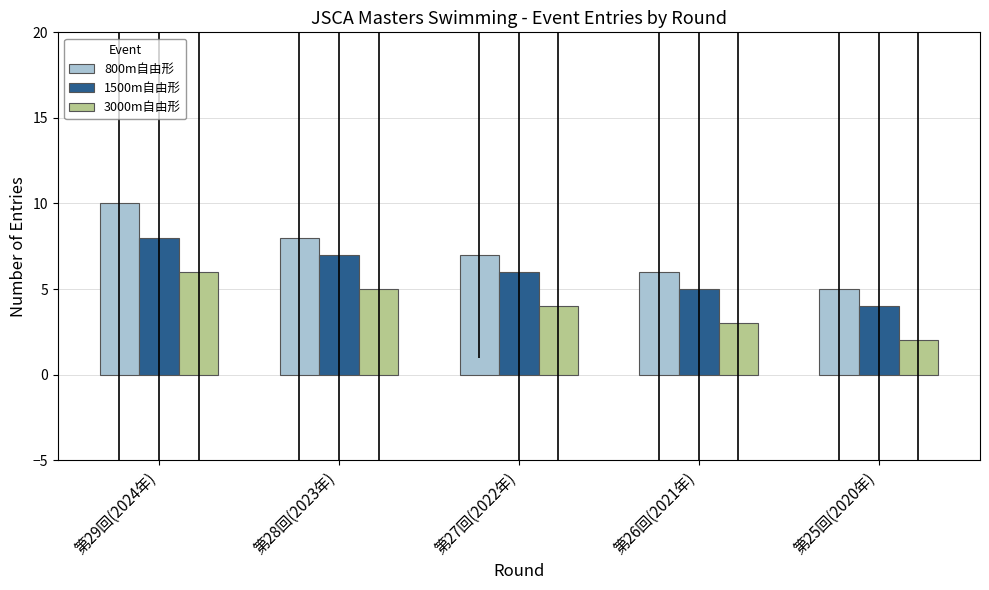

Reading left to right, list all the values displayed in this chart.

800m自由形: 10	8	7	6	5
1500m自由形: 8	7	6	5	4
3000m自由形: 6	5	4	3	2